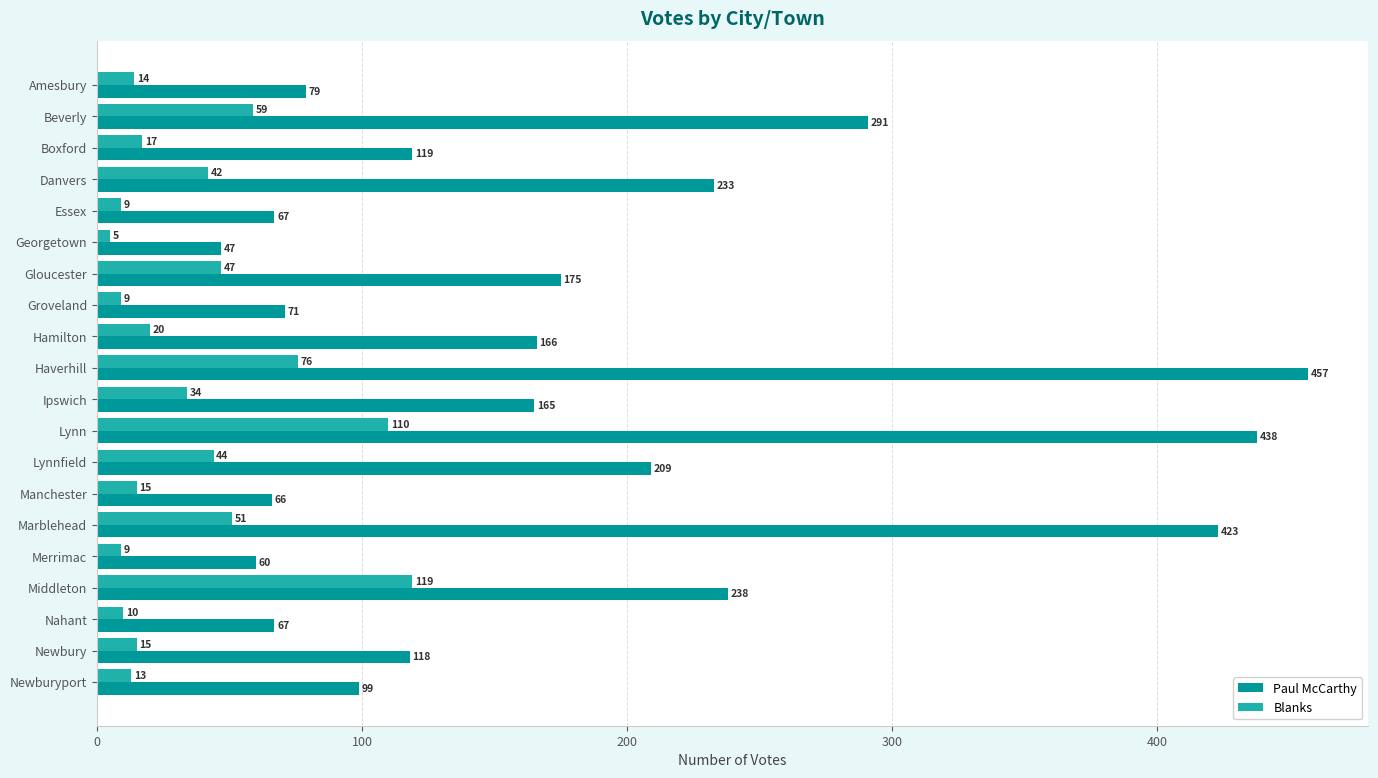

Which series has the largest total across all categories?

Paul McCarthy